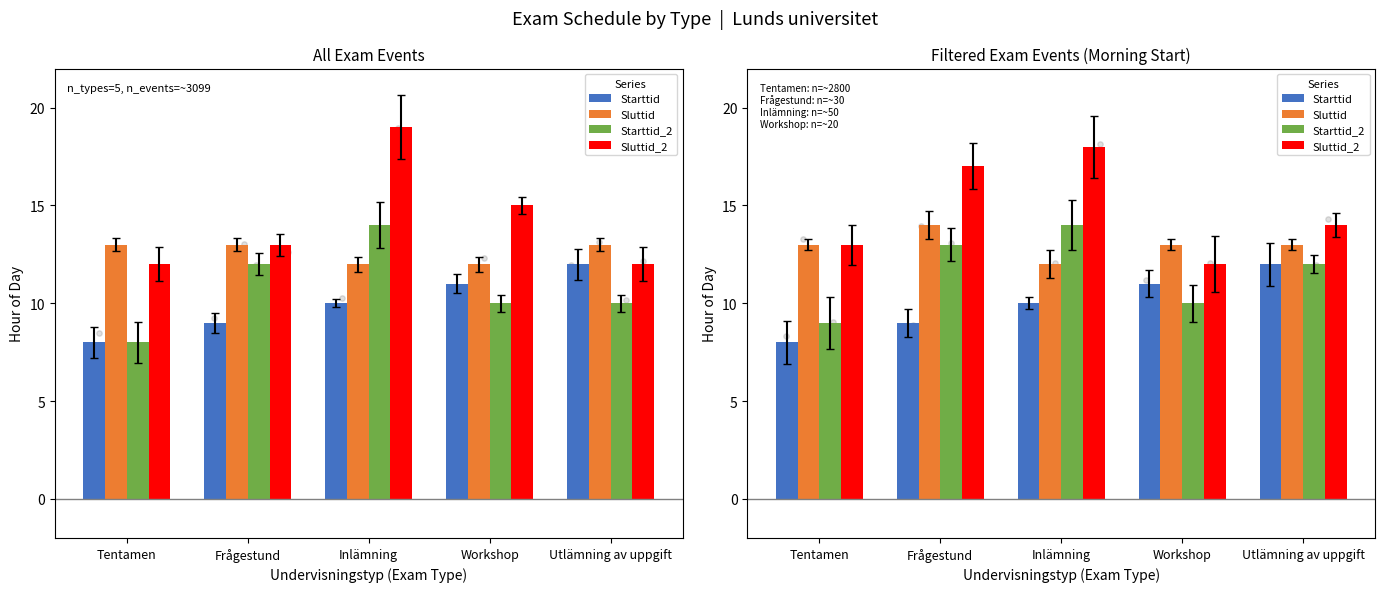

Which series has the largest Y range (max minus min)?

Sluttid_2